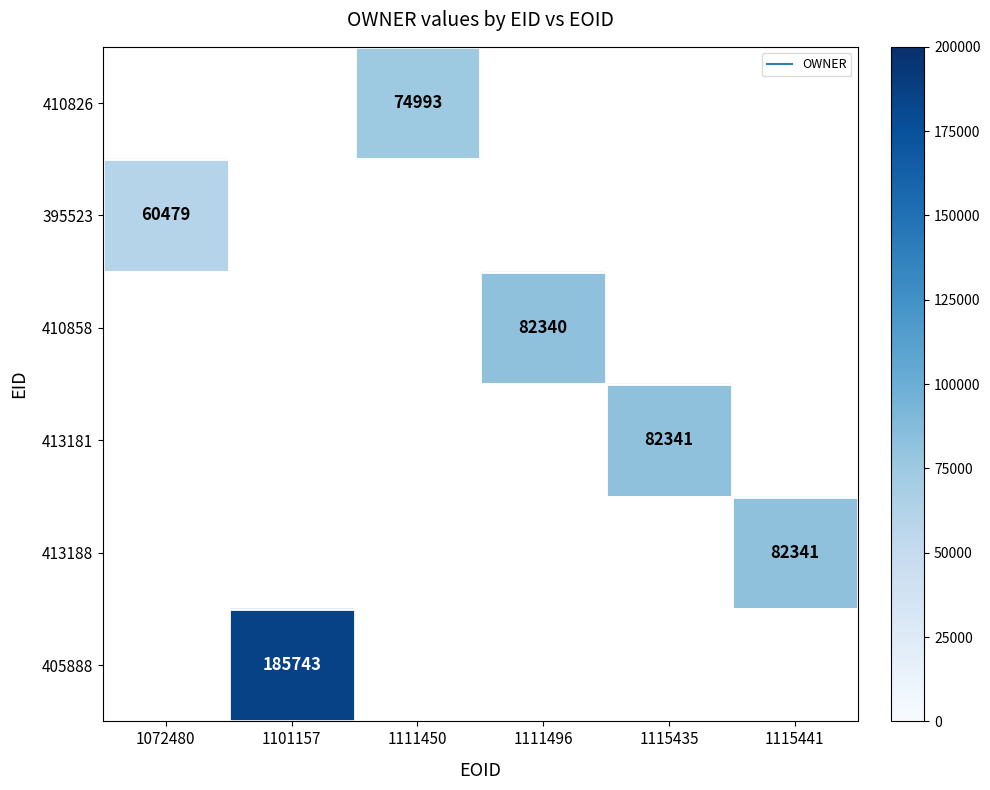

What is the greatest value displayed?

185743.0